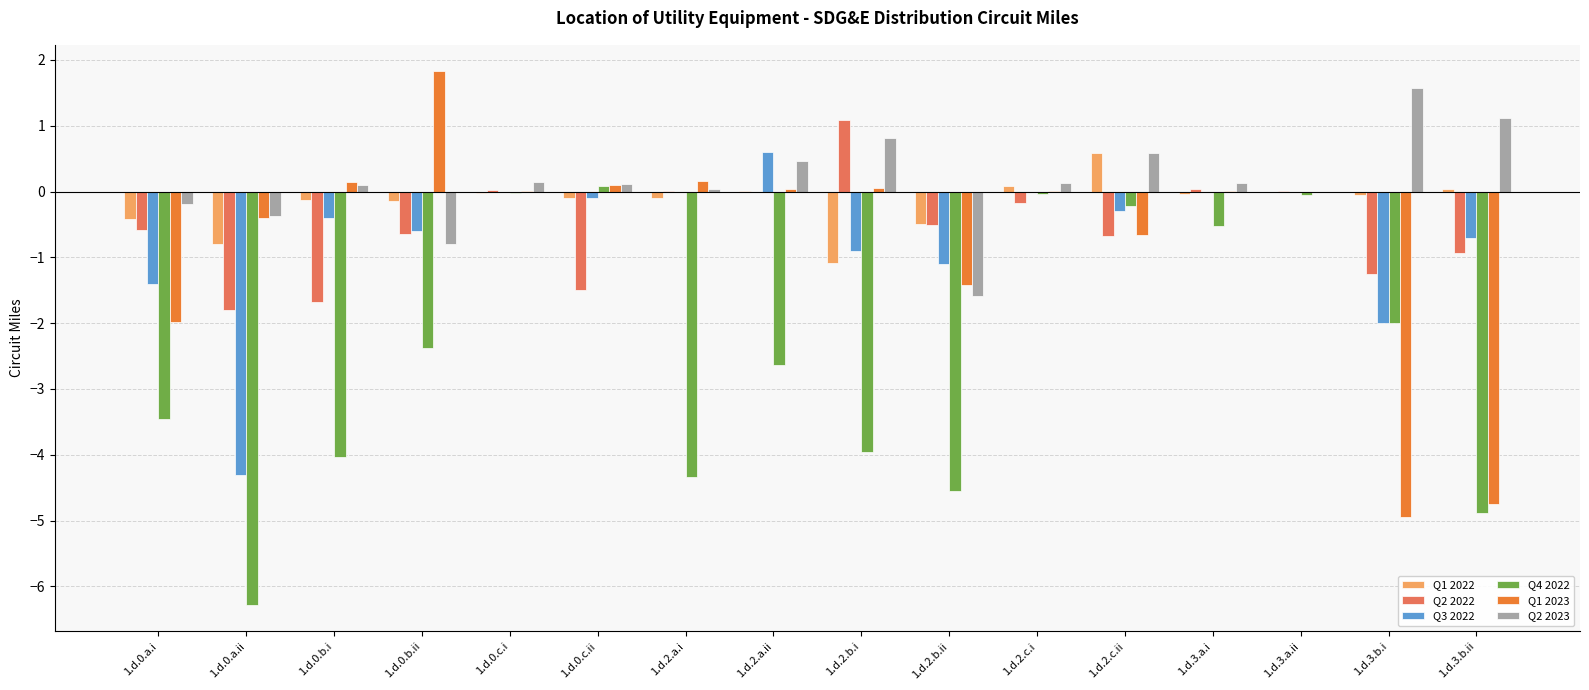

Which series changed the most between 1.d.0.b.i and 1.d.0.b.ii?

Q1 2023